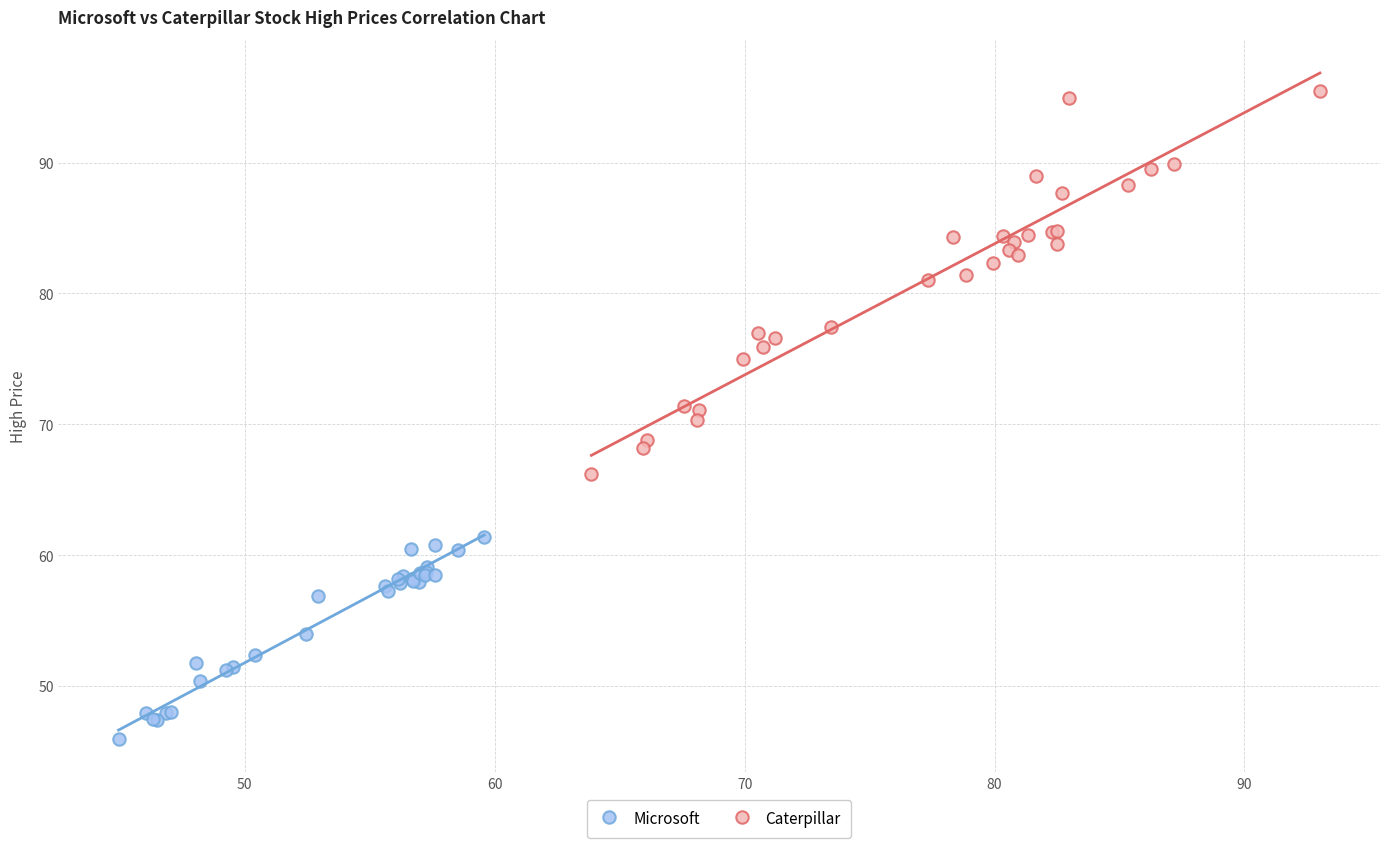

Which series has the widest spread of Y values?

Caterpillar